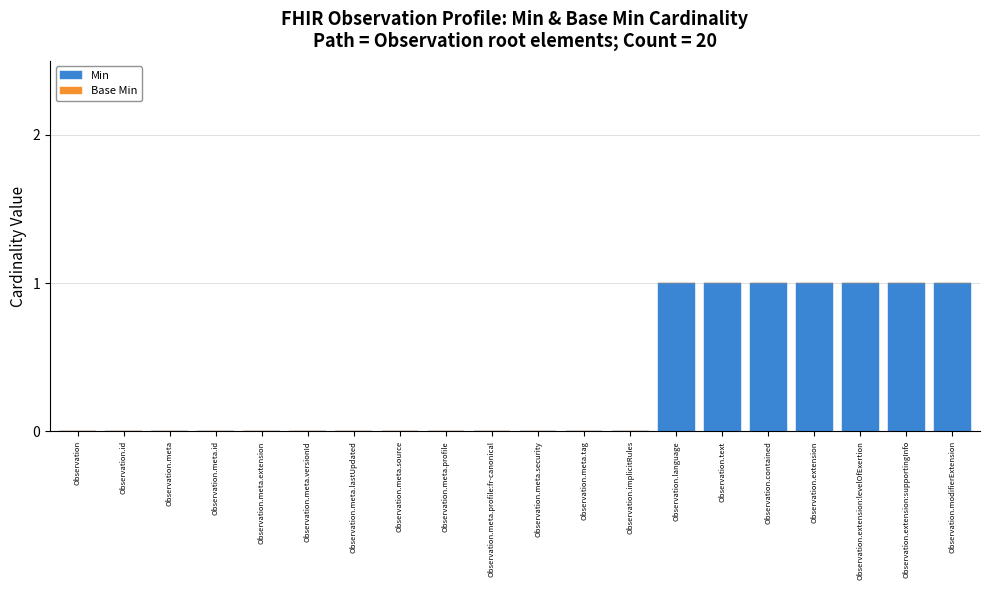

The value at Observation.meta.security is 0. True or false?

True